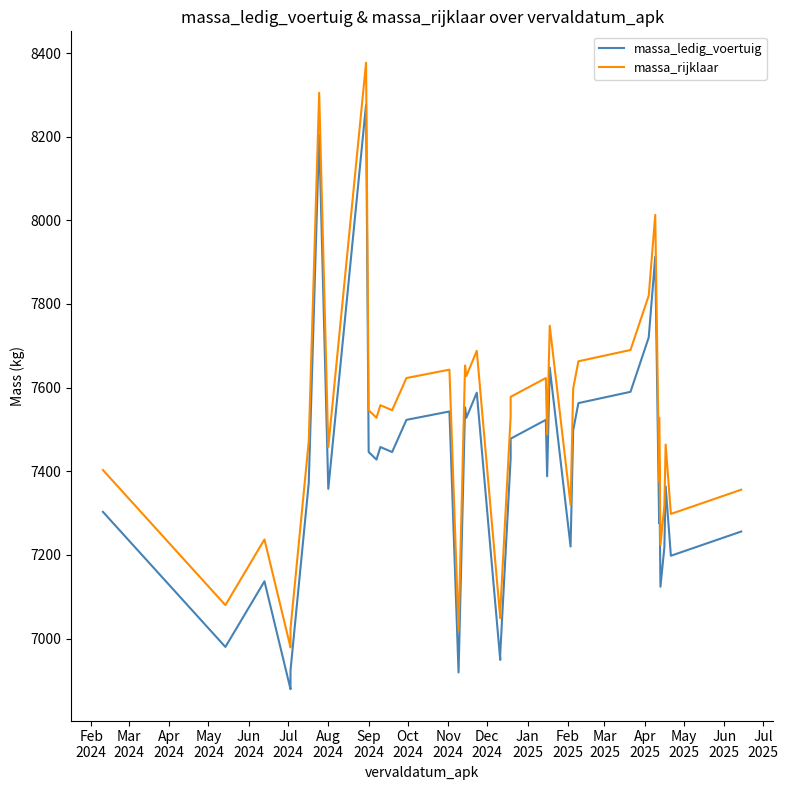

Is this an area chart (filled region under the line)?

No